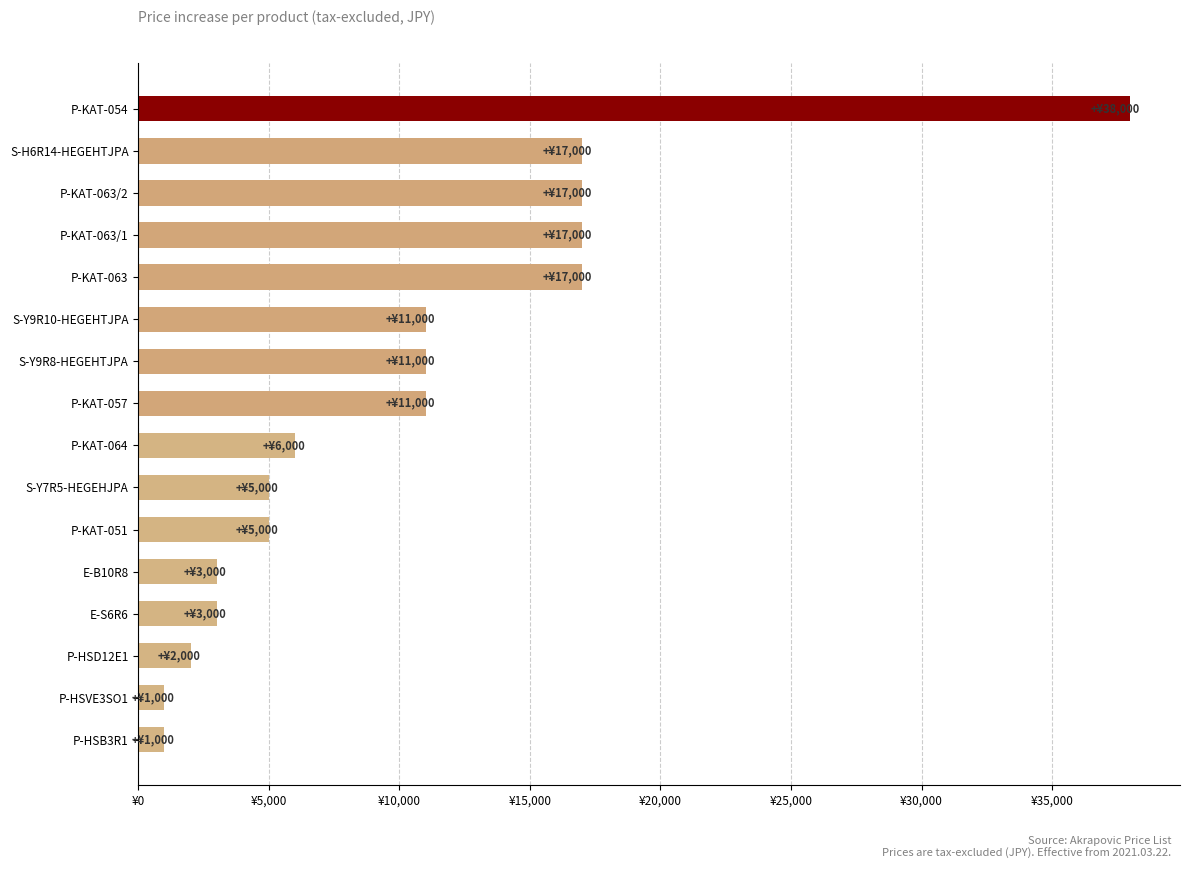

Which label corresponds to the largest value in the chart?

P-KAT-054